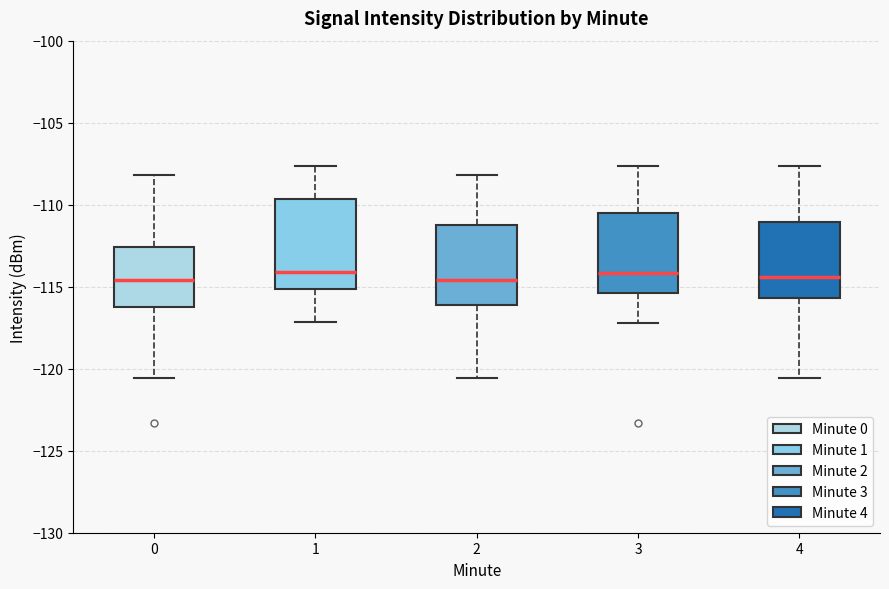

Reading left to right, transcribe this box plot: for each box, give where its median line is, the range the box spans, and where its two whiskers end, as read against the y-axis. The values are not printed on the chart, so give them approximately, as read against the axis.

0: median -114.5, box -116.0 to -112.5, whiskers -120.5 to -108.0
1: median -114.0, box -115.0 to -109.5, whiskers -117.0 to -107.5
2: median -114.5, box -116.0 to -111.0, whiskers -120.5 to -108.0
3: median -114.0, box -115.5 to -110.5, whiskers -117.0 to -107.5
4: median -114.5, box -115.5 to -111.0, whiskers -120.5 to -107.5